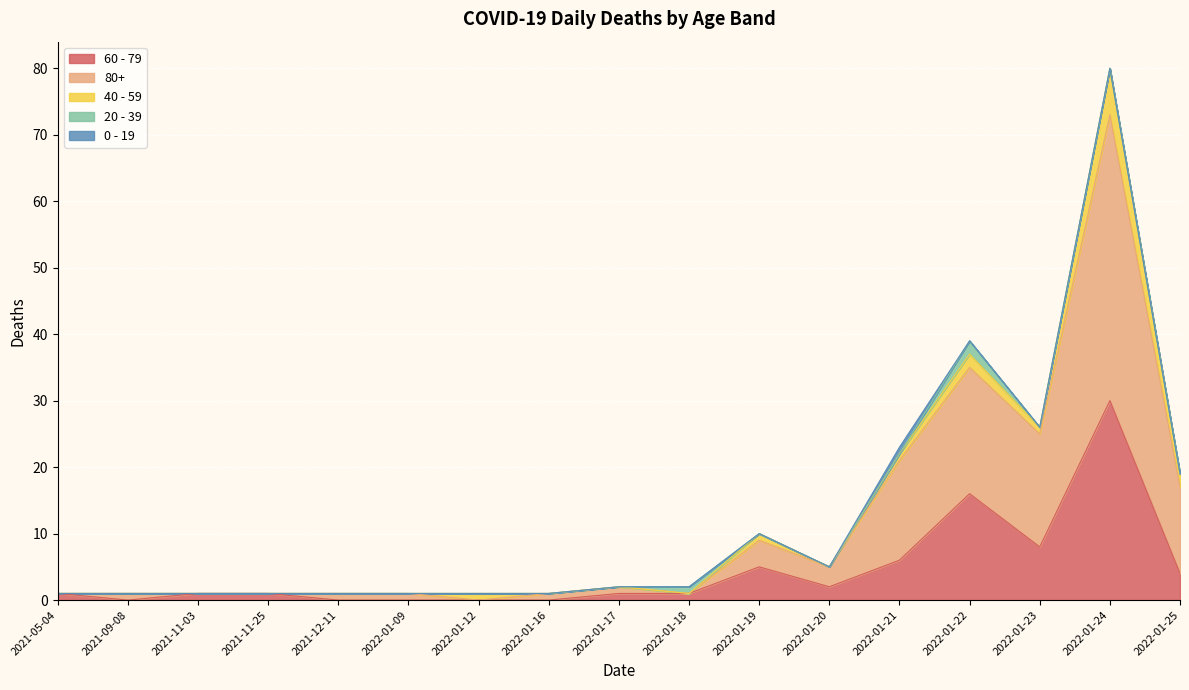

Reading right to left, extract all data points from this chart.

60 - 79: 4	30	8	16	6	2	5	1	1	0	0	0	0	1	1	0	1
80+: 13	43	17	19	15	3	4	0	1	1	0	1	1	0	0	1	0
40 - 59: 2	7	1	2	1	0	1	0	0	0	1	0	0	0	0	0	0
20 - 39: 0	0	0	2	0	0	0	1	0	0	0	0	0	0	0	0	0
0 - 19: 0	0	0	0	1	0	0	0	0	0	0	0	0	0	0	0	0